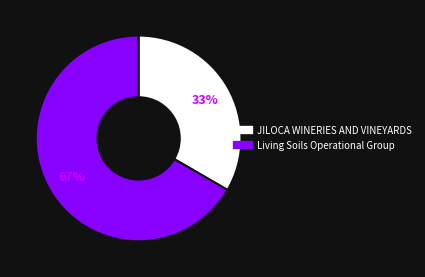

Which slice is the smallest?

JILOCA WINERIES AND VINEYARDS